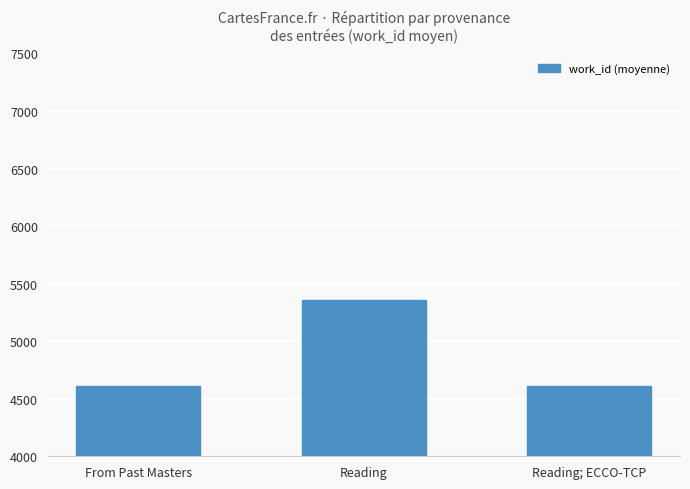

What is the difference between the values at Reading and From Past Masters?

746